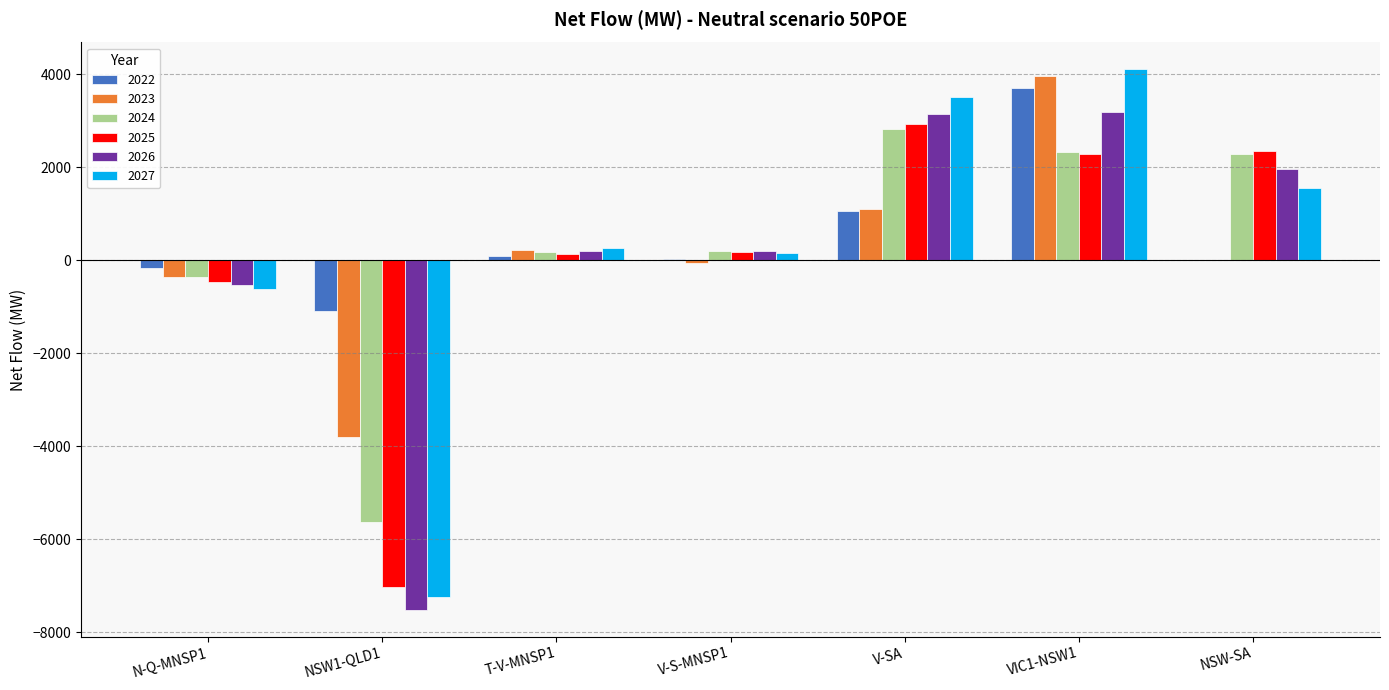

The value of 2027 at V-SA is 3516.4. True or false?

True